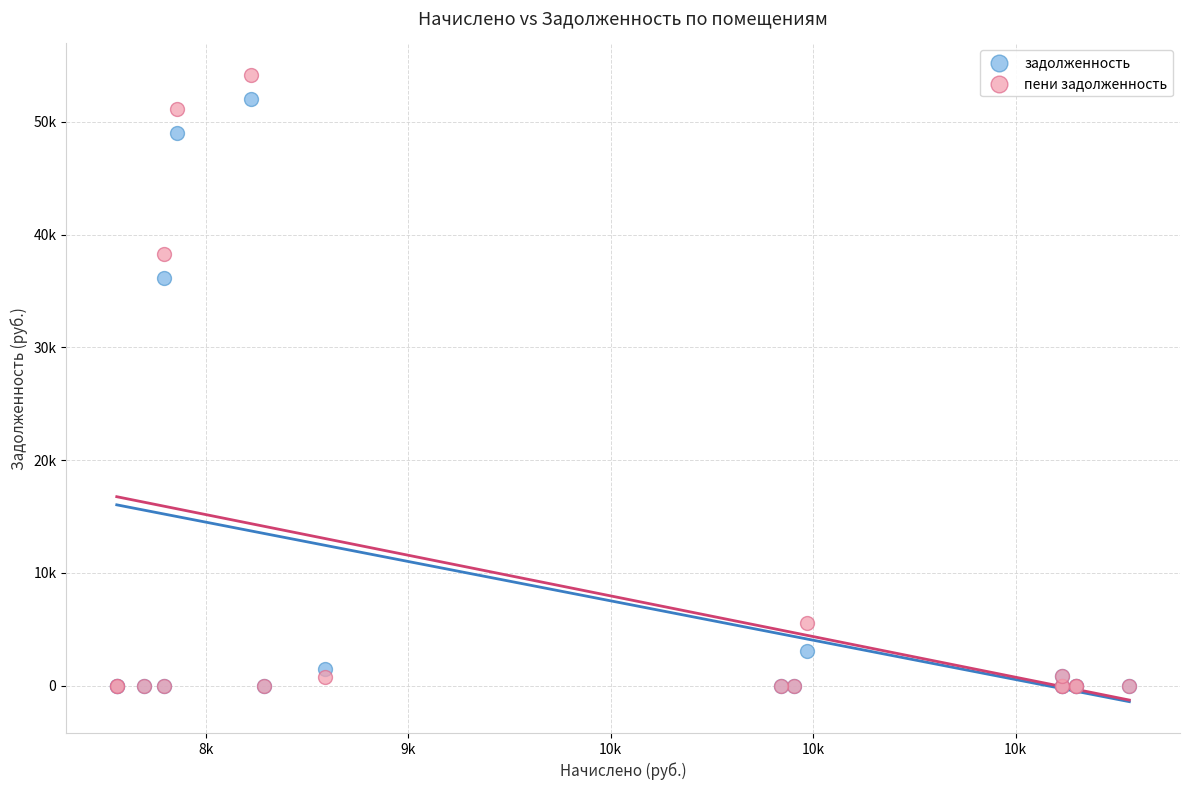

What are all the series names shown in the legend?

задолженность, пени задолженность